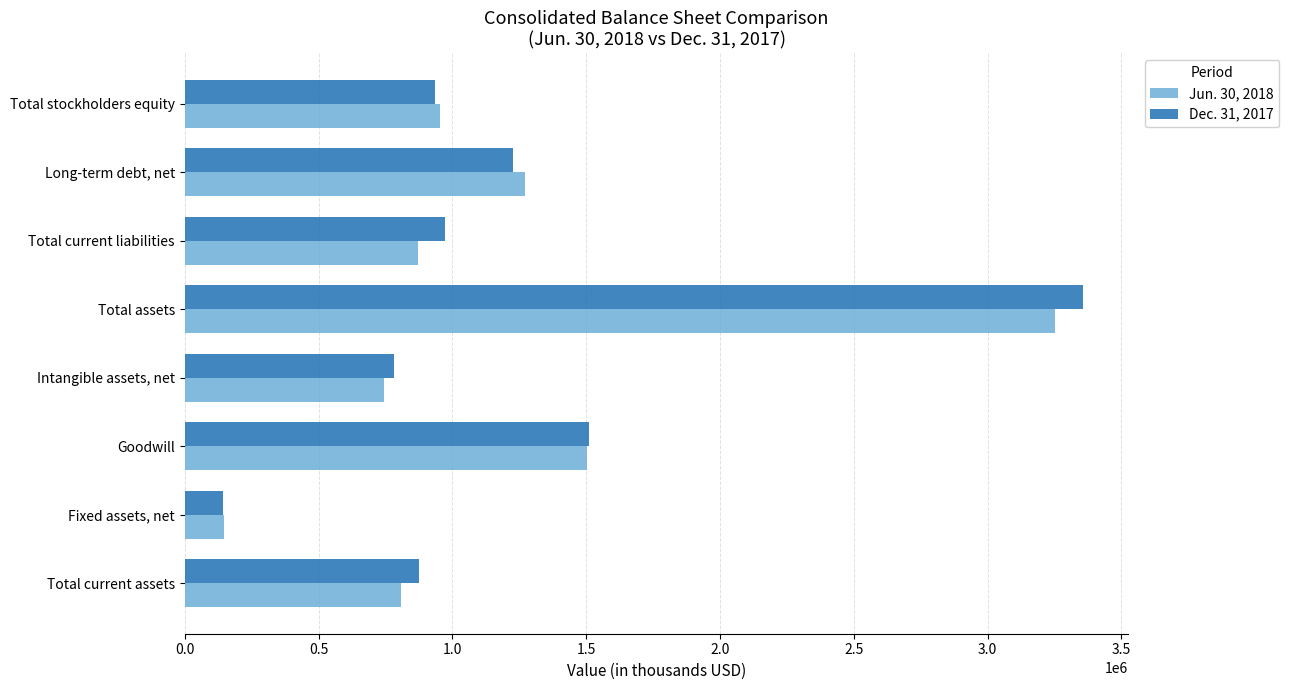

Which category has the lowest value in the Jun. 30, 2018 series?

Fixed assets, net